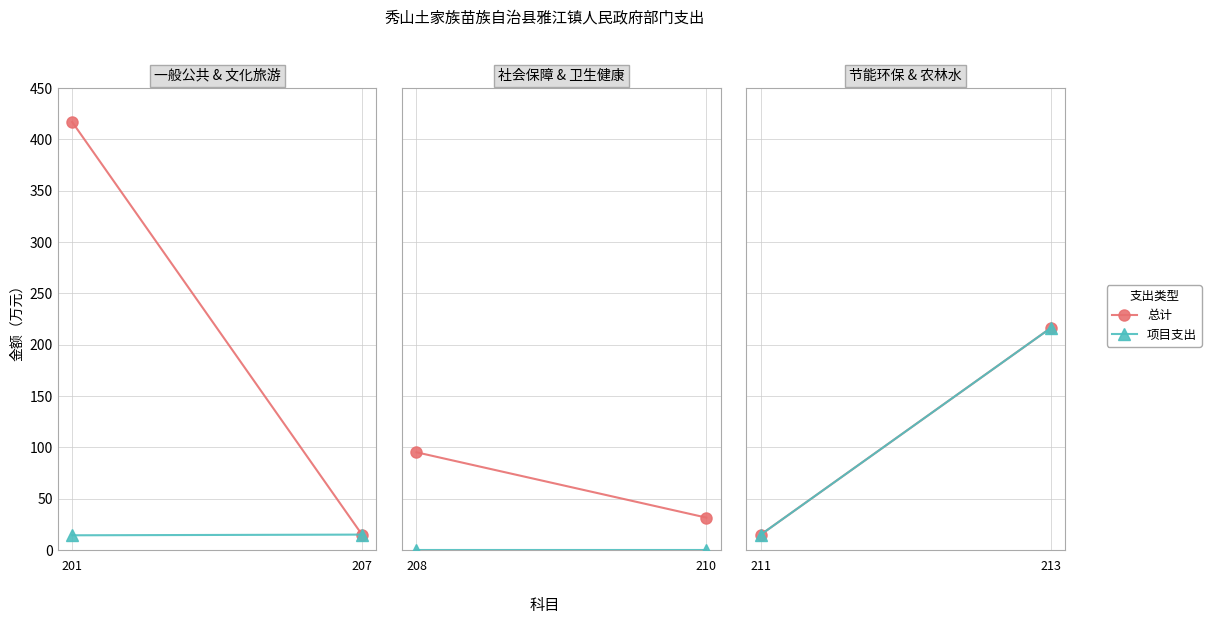

True or false: 项目支出 has a value of 15.0 at 211.

True